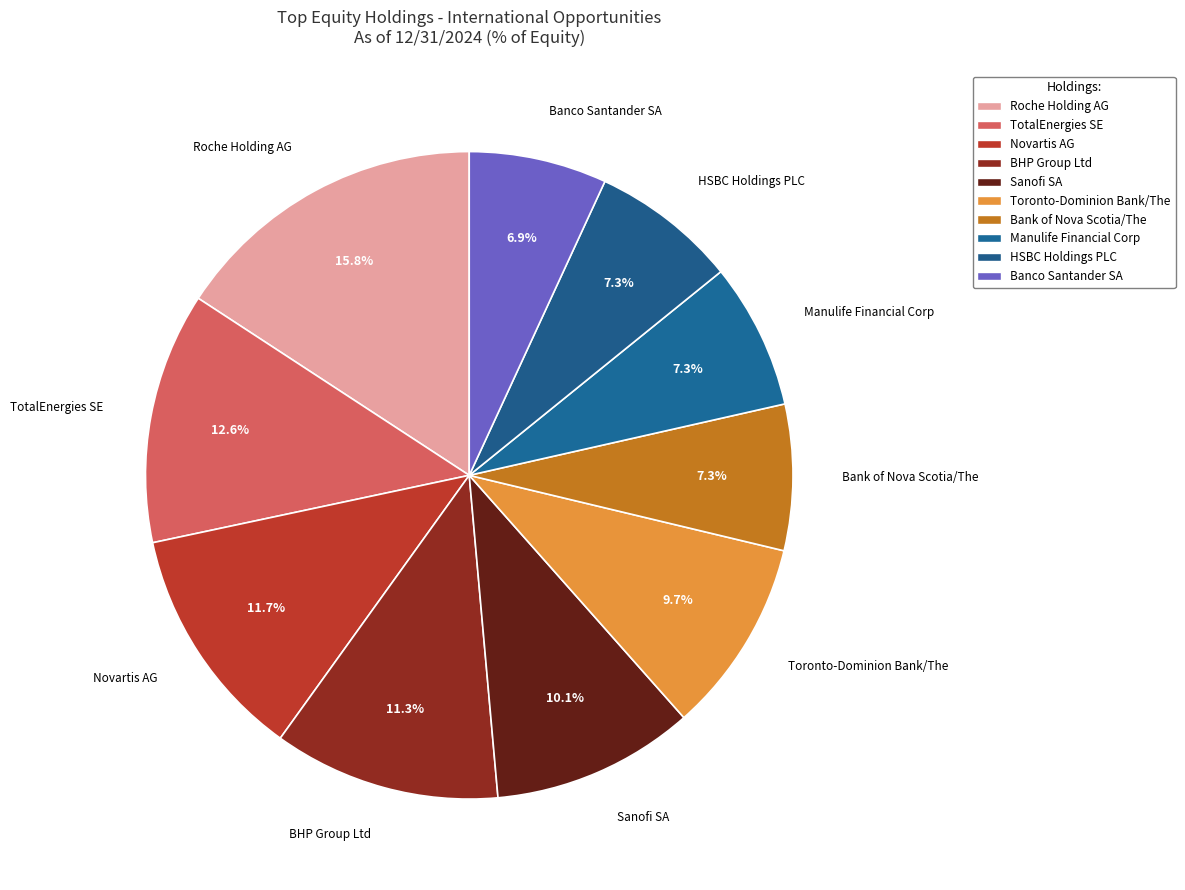

Approximately how many times larger is the value at HSBC Holdings PLC compared to BHP Group Ltd?

0.6